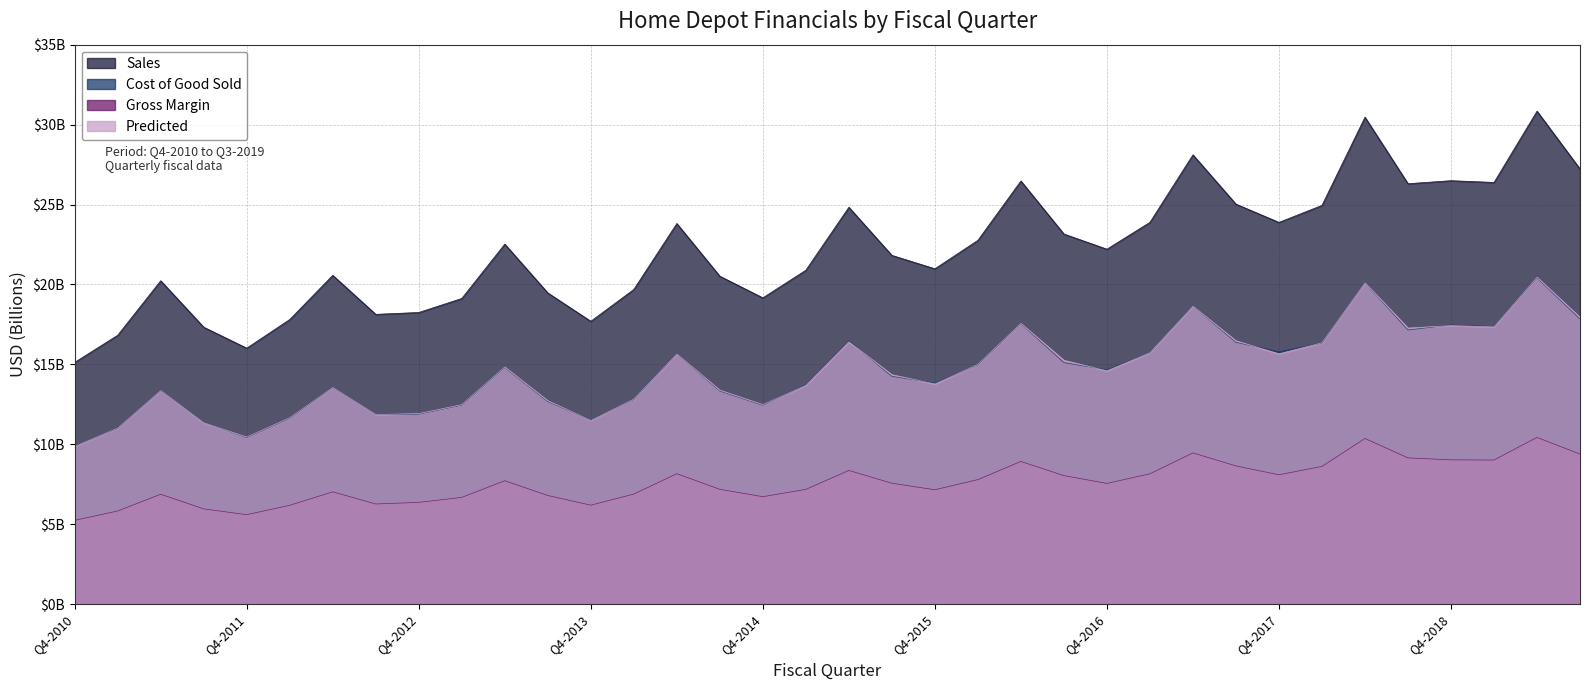

At which category does Sales reach its first local peak?

Q2-2011